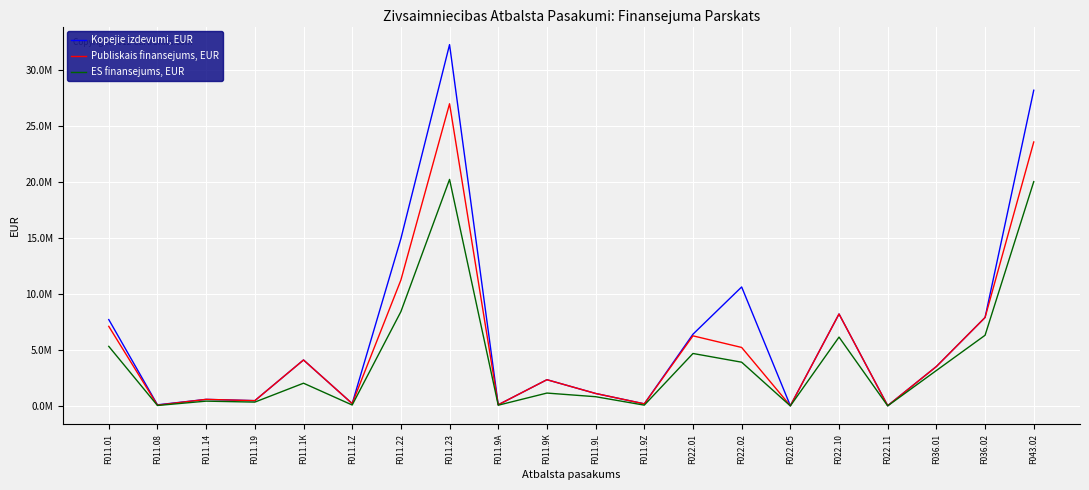

Rank the series by their average value, from lowest to highest.

ES finansejums, EUR, Publiskais finansejums, EUR, Kopejie izdevumi, EUR